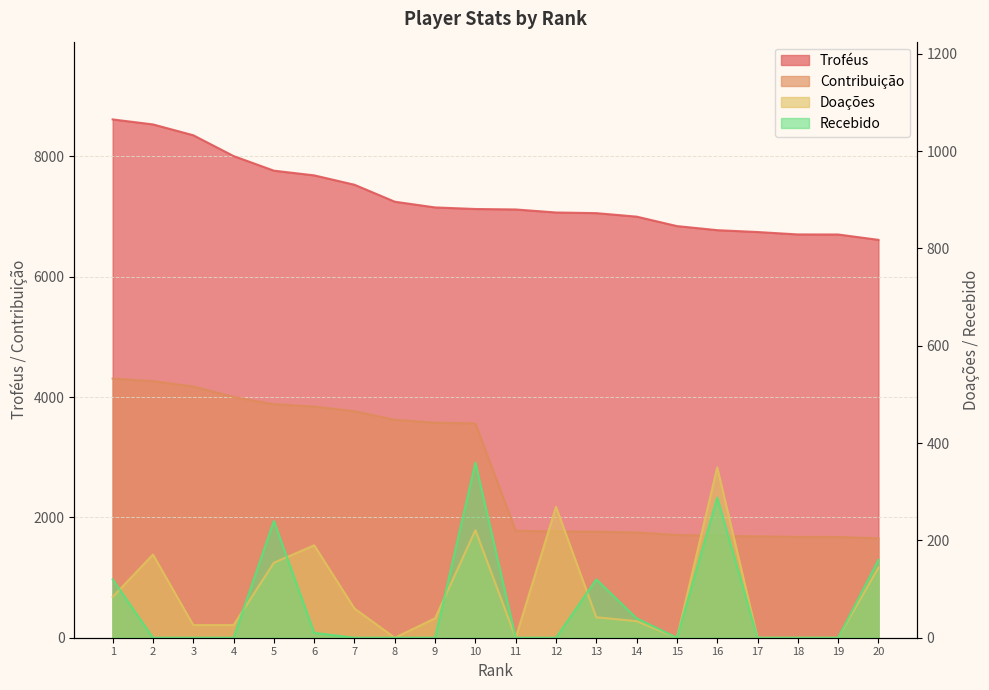

What value does the Contribuição series have at 16?

1693